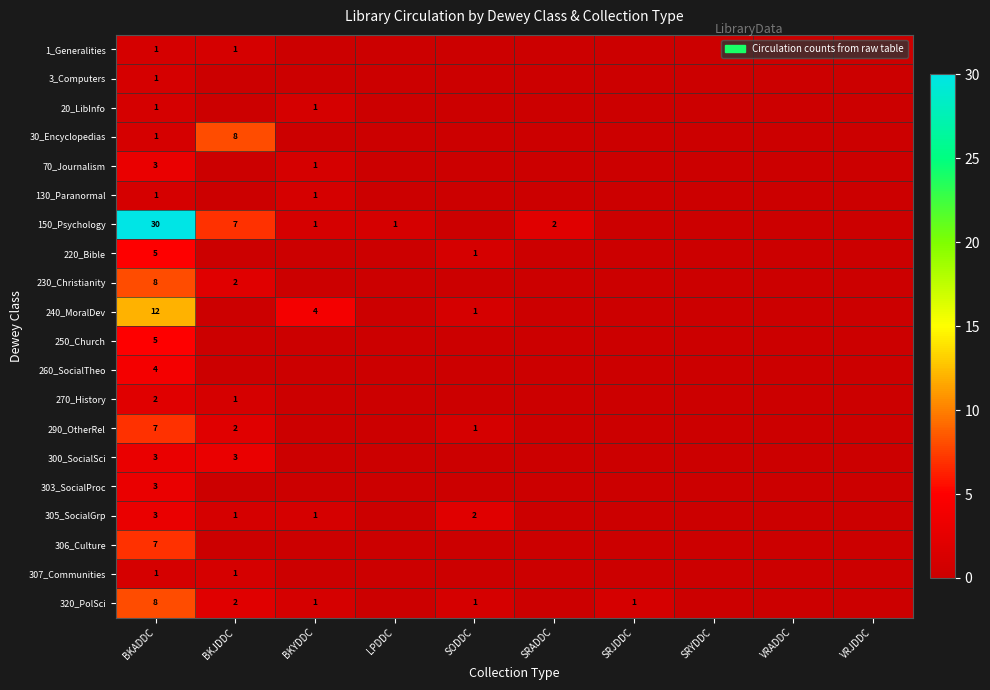

What is the difference between the second highest and second lowest values in the 30_Encyclopedias series?

1